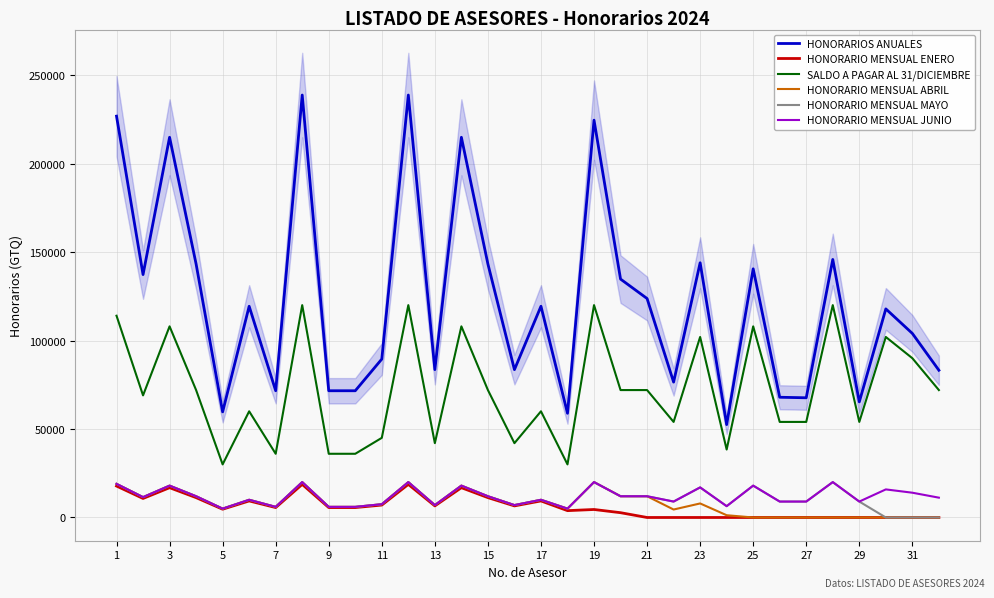

What is the maximum value shown in the chart?

238709.7